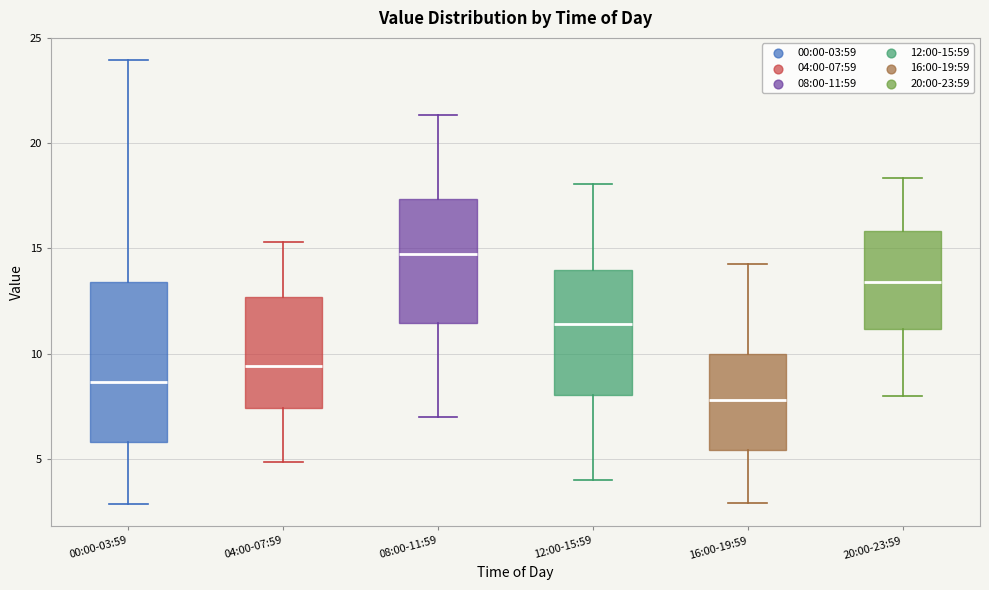

Reading left to right, read every box against the y-axis: the position of its median line, the range the box covers, and the ends of its whiskers. The values are not printed on the chart, so give them approximately, as read against the axis.

00:00-03:59: median 8.5, box 6.0 to 13.5, whiskers 3.0 to 24.0
04:00-07:59: median 9.5, box 7.5 to 12.5, whiskers 5.0 to 15.5
08:00-11:59: median 14.5, box 11.5 to 17.5, whiskers 7.0 to 21.5
12:00-15:59: median 11.5, box 8.0 to 14.0, whiskers 4.0 to 18.0
16:00-19:59: median 8.0, box 5.5 to 10.0, whiskers 3.0 to 14.5
20:00-23:59: median 13.5, box 11.0 to 16.0, whiskers 8.0 to 18.5